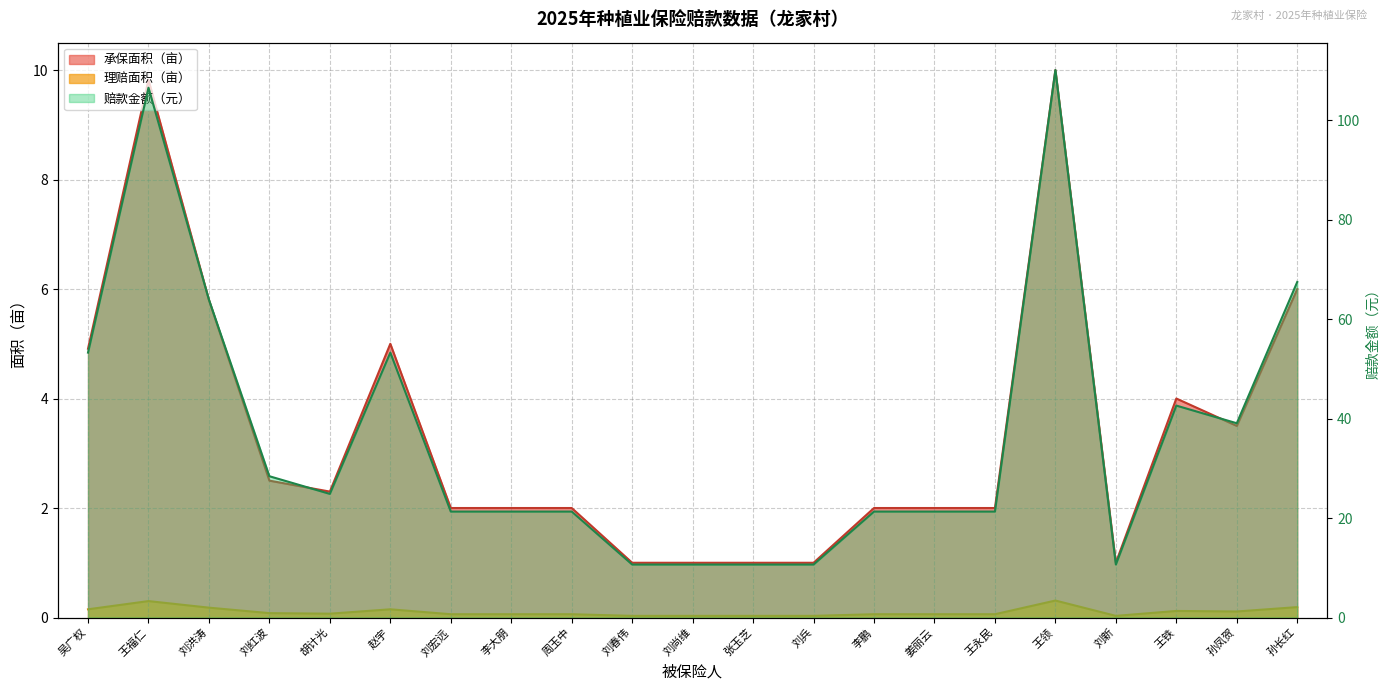

What are all the series names shown in the legend?

承保面积（亩）, 理赔面积（亩）, 赔款金额（元）